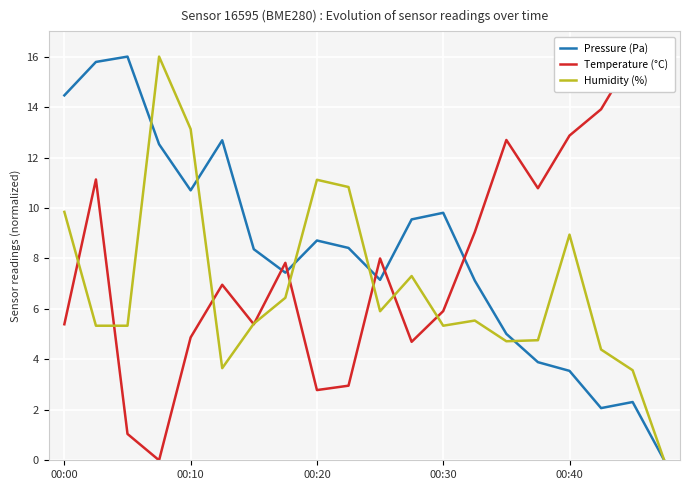

At how many categories does at least one series exceed 7?

20